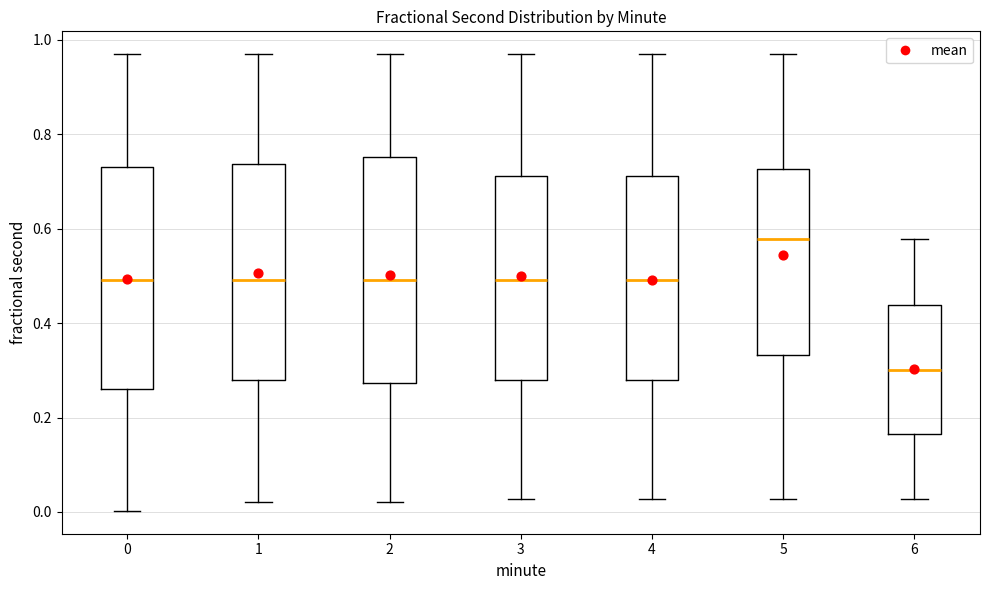

Where does the lower whisker of the box at x = 5 end on the y-axis? The values are not printed on the chart, so give them approximately, as read against the axis.

0.02